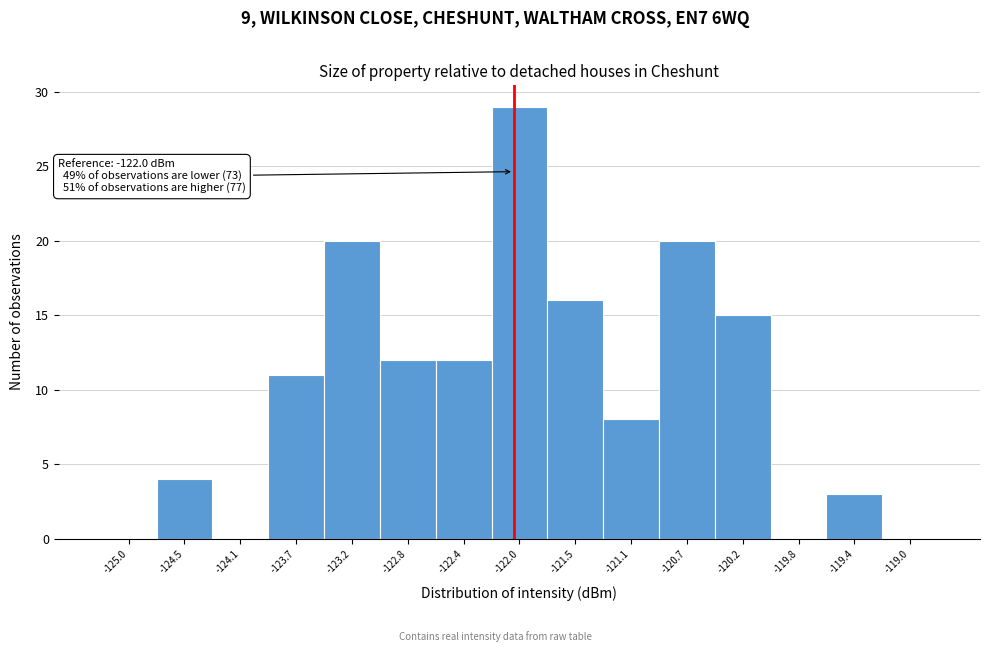

Which range on the x-axis has the tallest bar?

-122.15 to -121.75